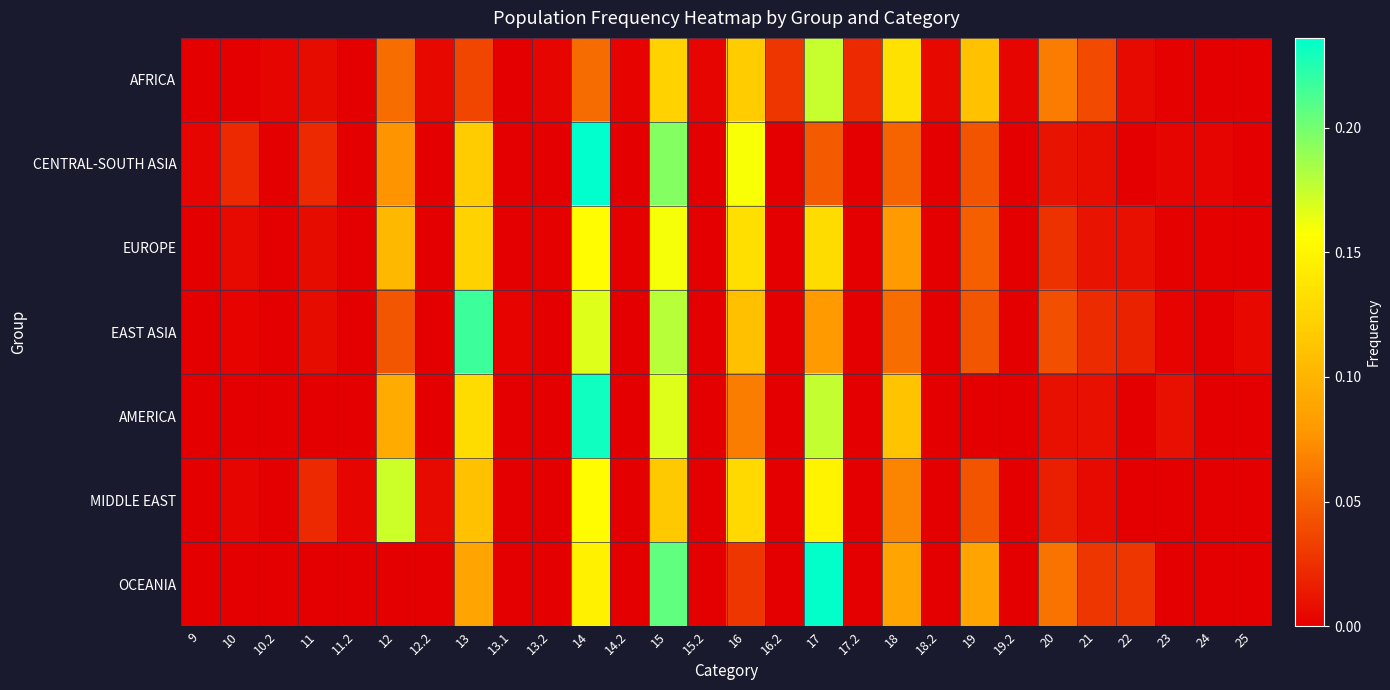

Which has a higher value, 12.2 or 9?

12.2